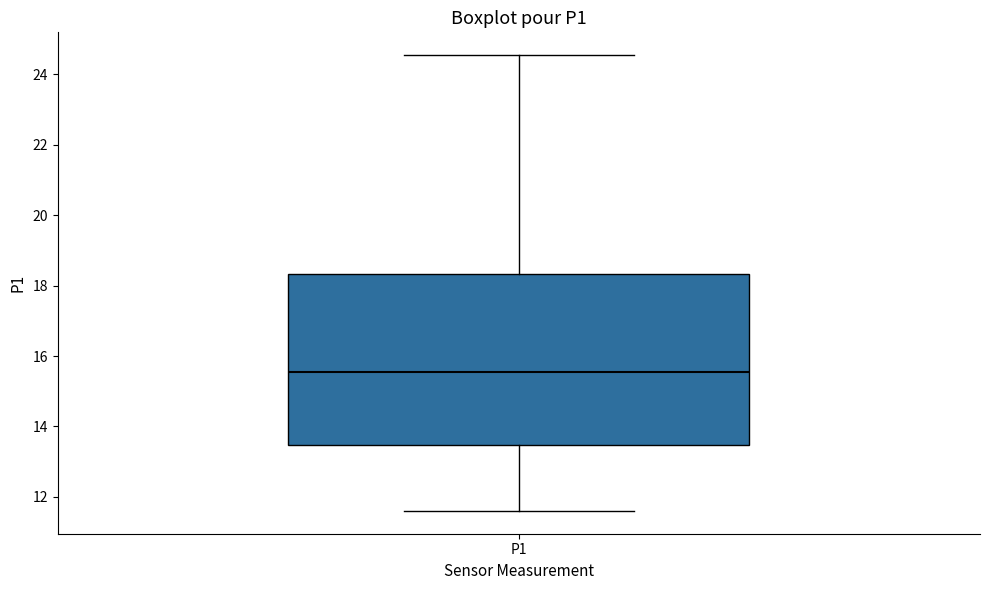

Read this box plot against the y-axis: the position of the median line, the range covered by the box, and the ends of both whiskers. The values are not printed on the chart, so give them approximately, as read against the axis.

median 15.6, box 13.4 to 18.4, whiskers 11.6 to 24.6